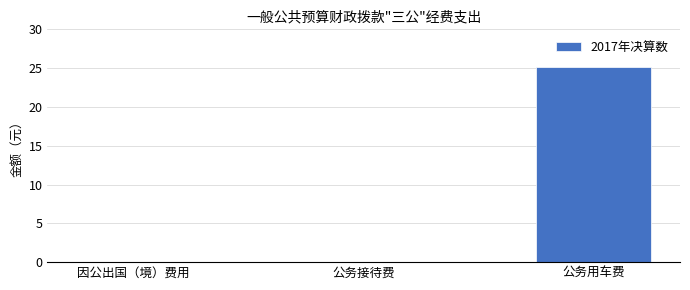

Are the bars grouped side by side (vs. stacked)?

No